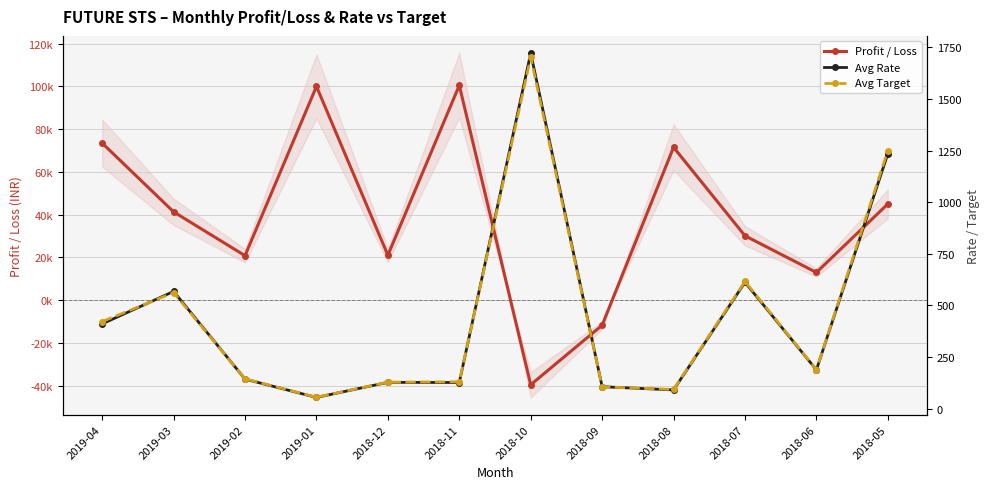

How many interior local valleys does the Profit / Loss series have?

4